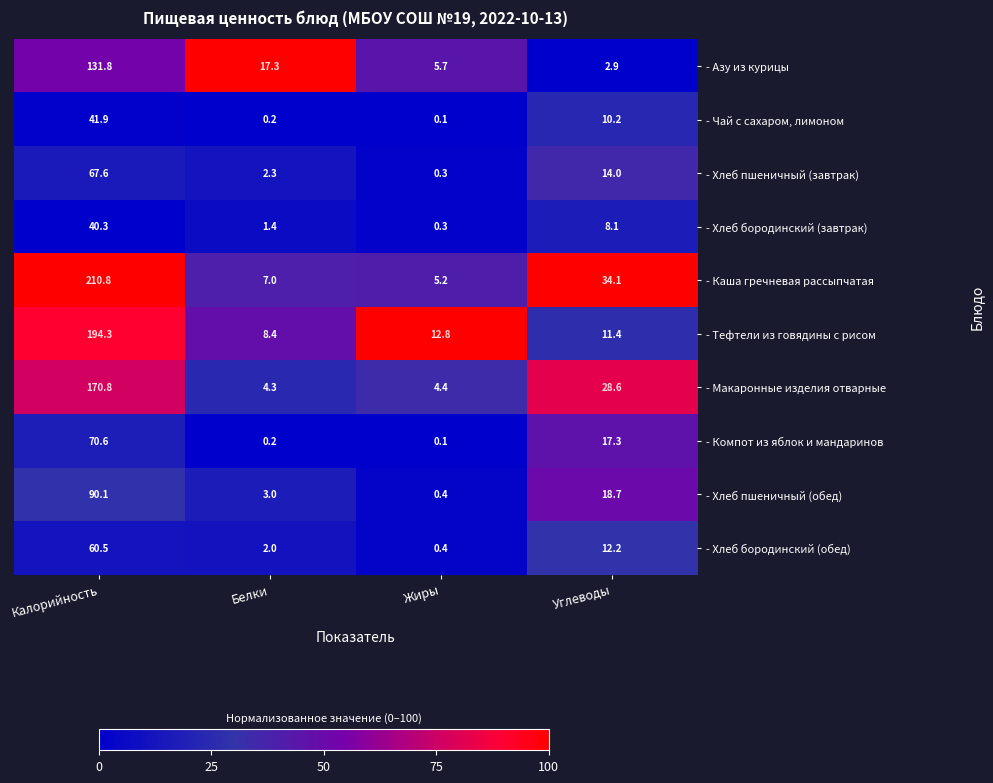

What is the approximate value of - Хлеб бородинский (завтрак) at Углеводы?

8.1